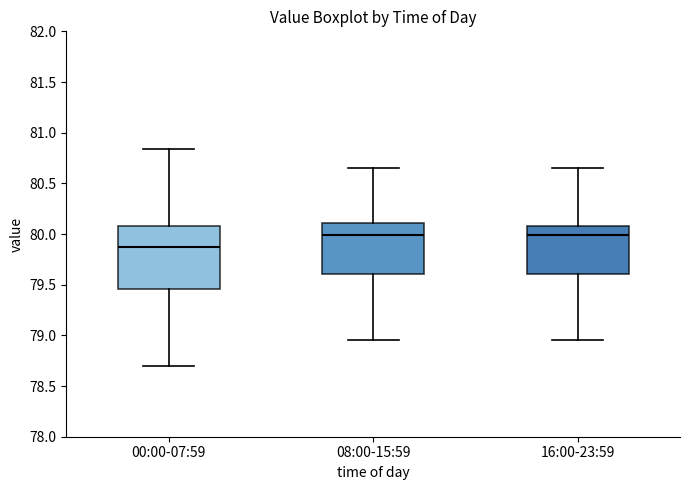

Reading left to right, read every box against the y-axis: the position of its median line, the range the box covers, and the ends of its whiskers. The values are not printed on the chart, so give them approximately, as read against the axis.

00:00-07:59: median 79.85, box 79.45 to 80.10, whiskers 78.70 to 80.85
08:00-15:59: median 80.00, box 79.60 to 80.10, whiskers 78.95 to 80.65
16:00-23:59: median 80.00, box 79.60 to 80.10, whiskers 78.95 to 80.65